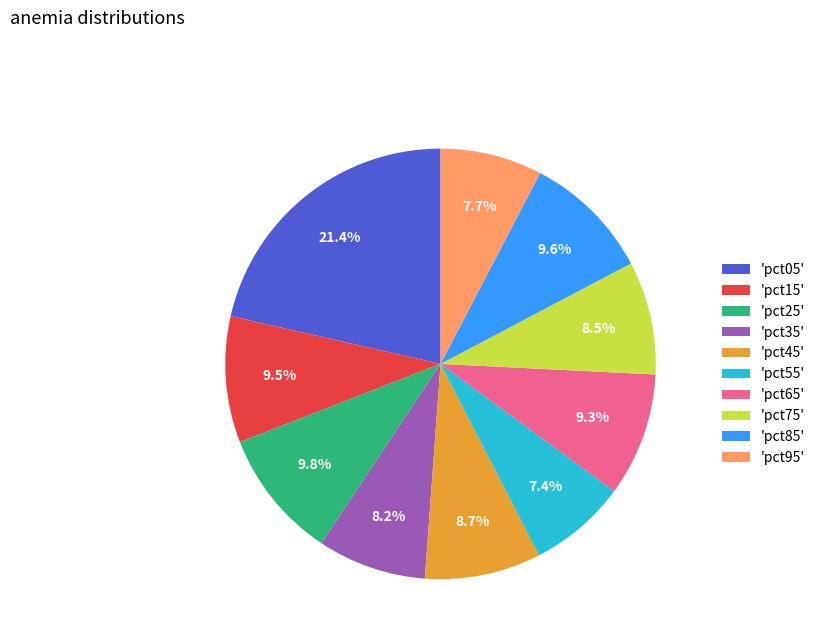

Combined, do 'pct65' and 'pct45' account for over 50%?

No